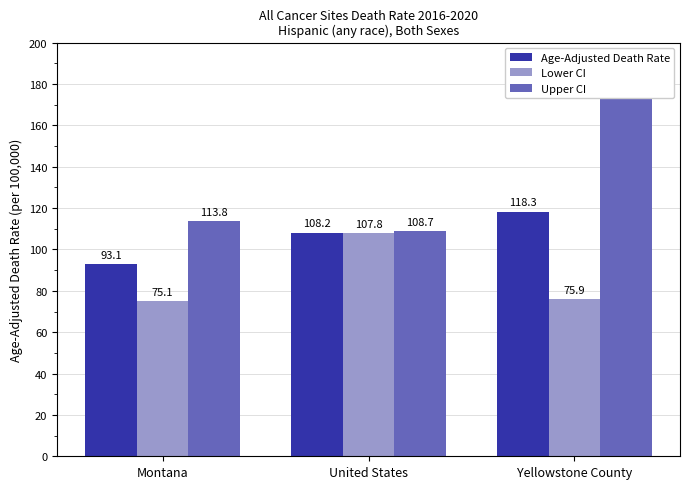

List the labels in order of Age-Adjusted Death Rate value, smallest first.

Montana, United States, Yellowstone County